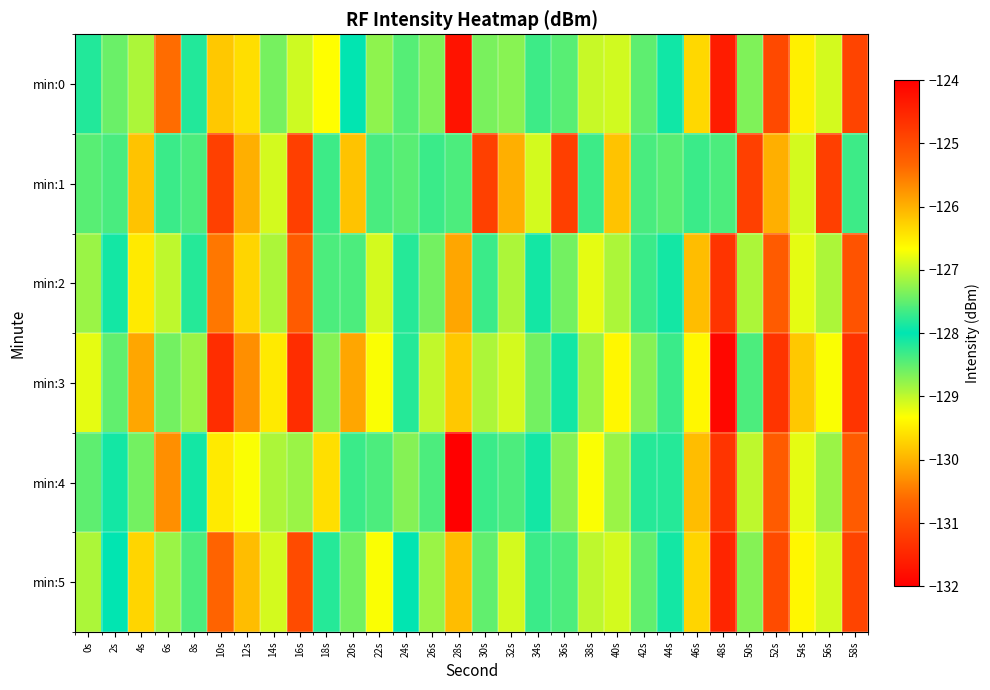

What is the spread (max minus min) of values at 54s?

0.7